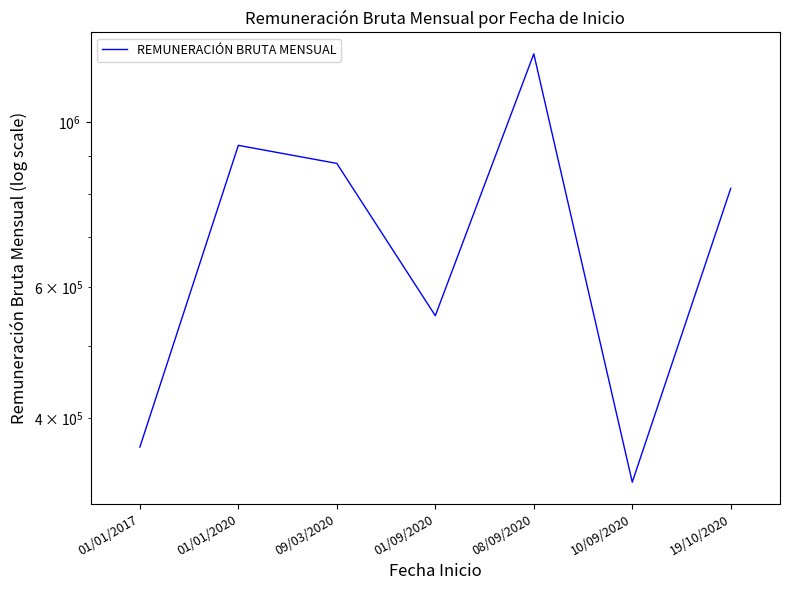

Approximately how many times larger is the value at 19/10/2020 compared to 01/09/2020?

1.5